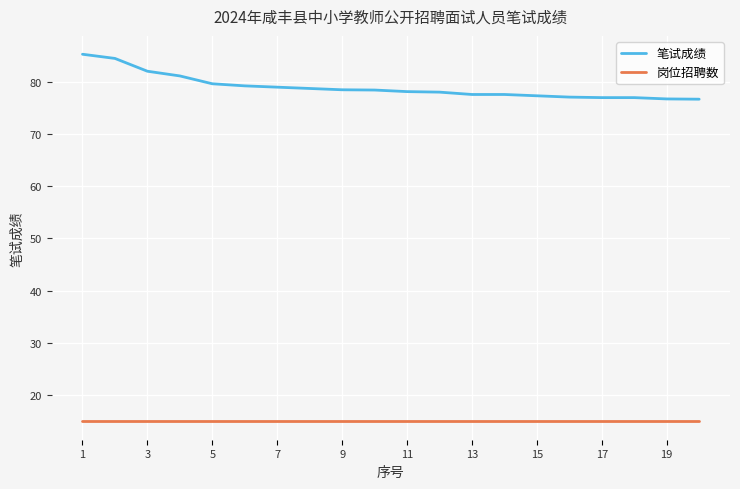

Which series has the widest spread of values?

笔试成绩